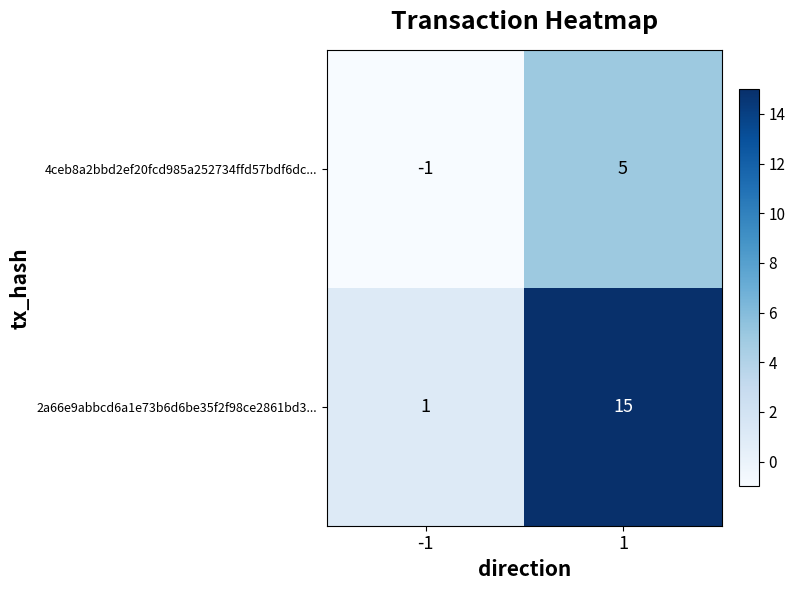

Which series has the largest total across all categories?

2a66e9abbcd6a1e73b6d6be35f2f98ce2861bd3...